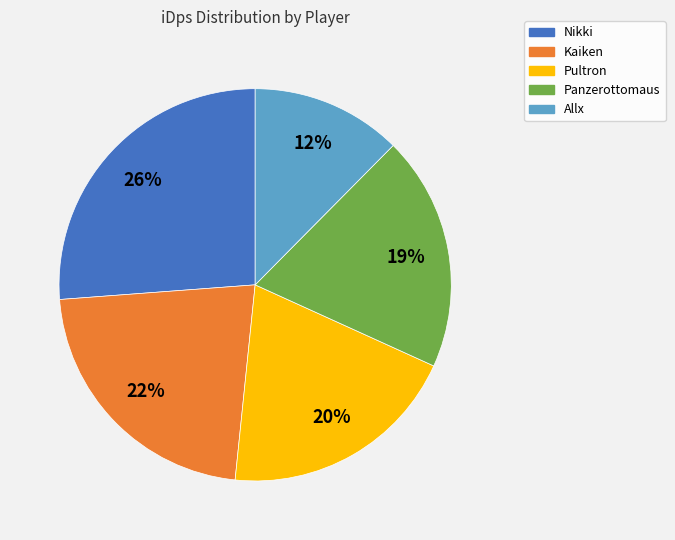

To the nearest percent, what percentage of the pie is Allx?

12%